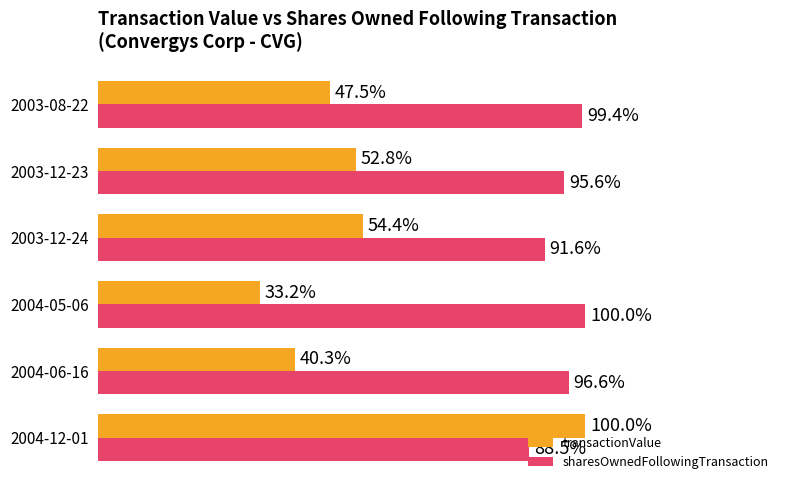

List the series in order of their overall mean, lowest first.

transactionValue, sharesOwnedFollowingTransaction